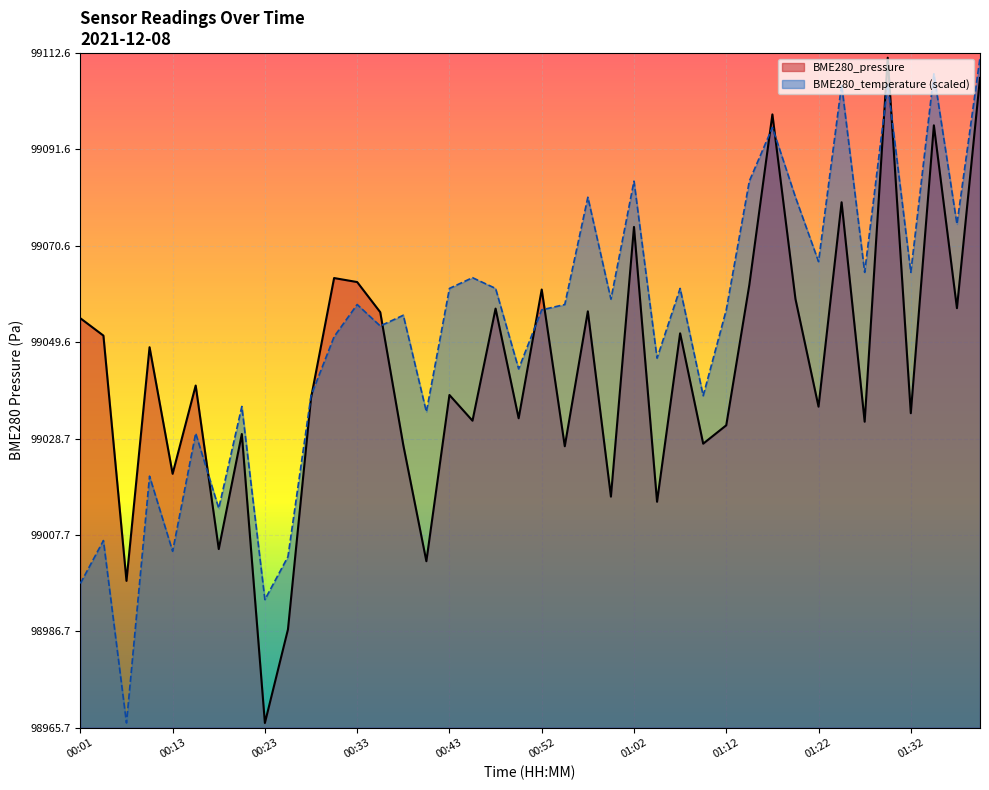

Which series has the largest total across all categories?

BME280_temperature (scaled)